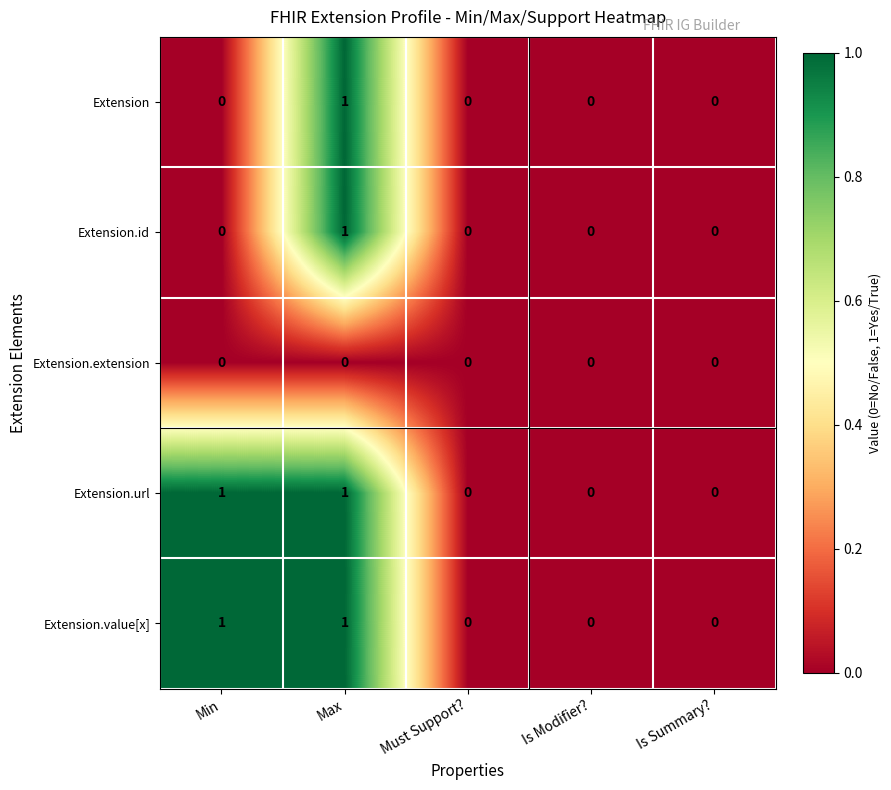

What is the total value across all series at Max?

4